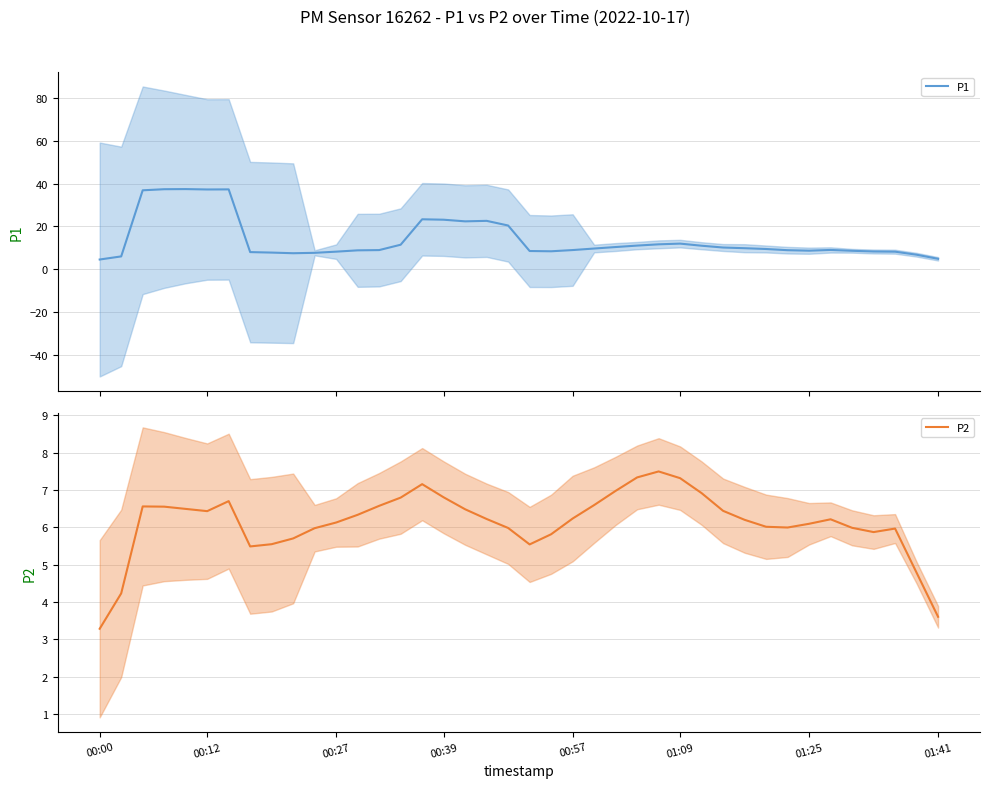

How many interior local valleys does the P2 series have?

5